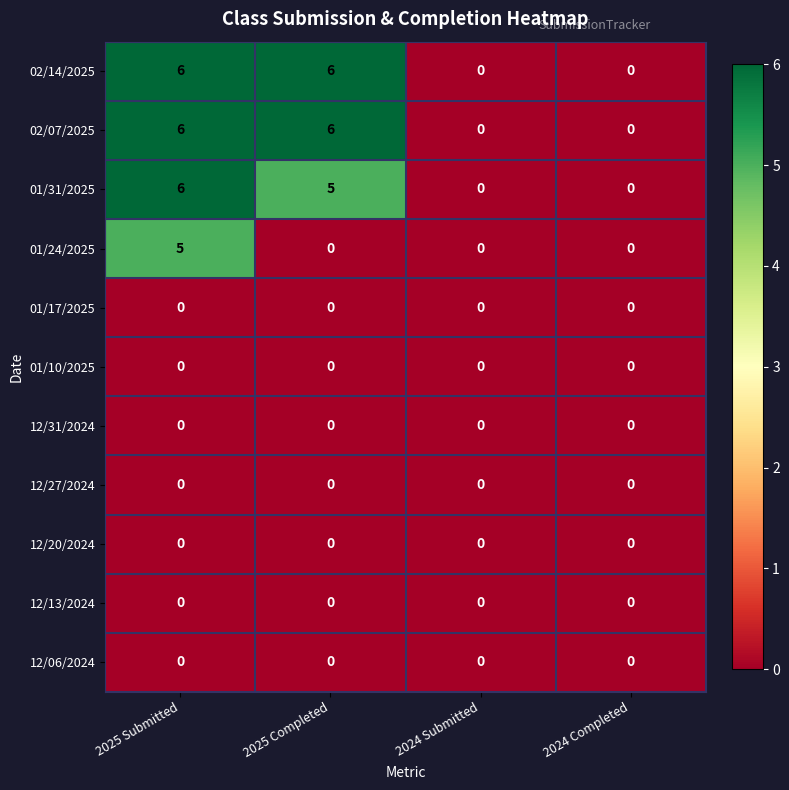

Count the number of data series in this chart.

11